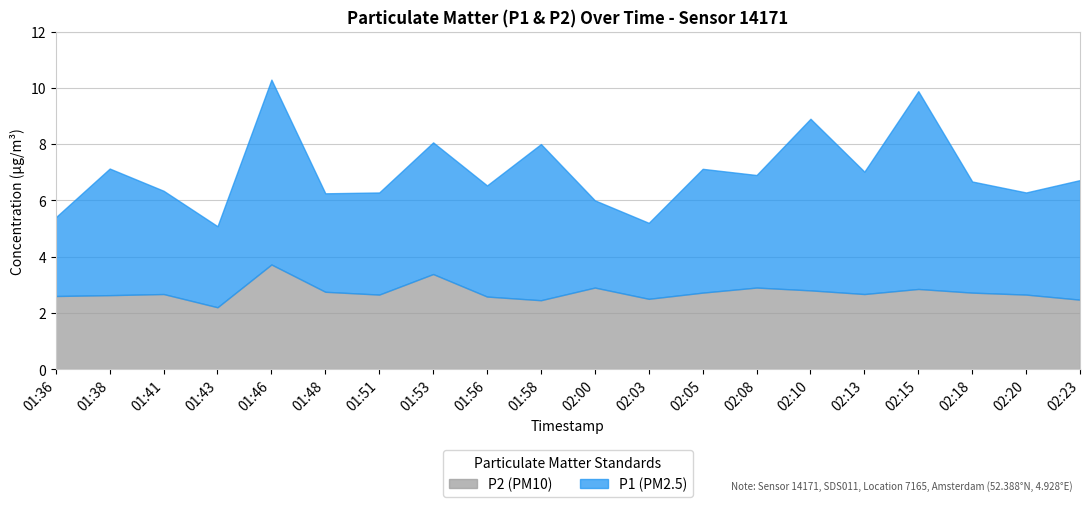

Reading left to right, transcribe all the data shown in this chart.

P1: 01:36=2.8	01:38=4.5	01:41=3.7	01:43=2.9	01:46=6.6	01:48=3.5	01:51=3.6	01:53=4.7	01:56=4.0	01:58=5.5	02:00=3.1	02:03=2.7	02:05=4.4	02:08=4.0	02:10=6.1	02:13=4.3	02:15=7.0	02:18=4.0	02:20=3.6	02:23=4.2
P2: 01:36=2.6	01:38=2.6	01:41=2.7	01:43=2.2	01:46=3.7	01:48=2.8	01:51=2.6	01:53=3.4	01:56=2.6	01:58=2.5	02:00=2.9	02:03=2.5	02:05=2.7	02:08=2.9	02:10=2.8	02:13=2.7	02:15=2.9	02:18=2.7	02:20=2.6	02:23=2.5